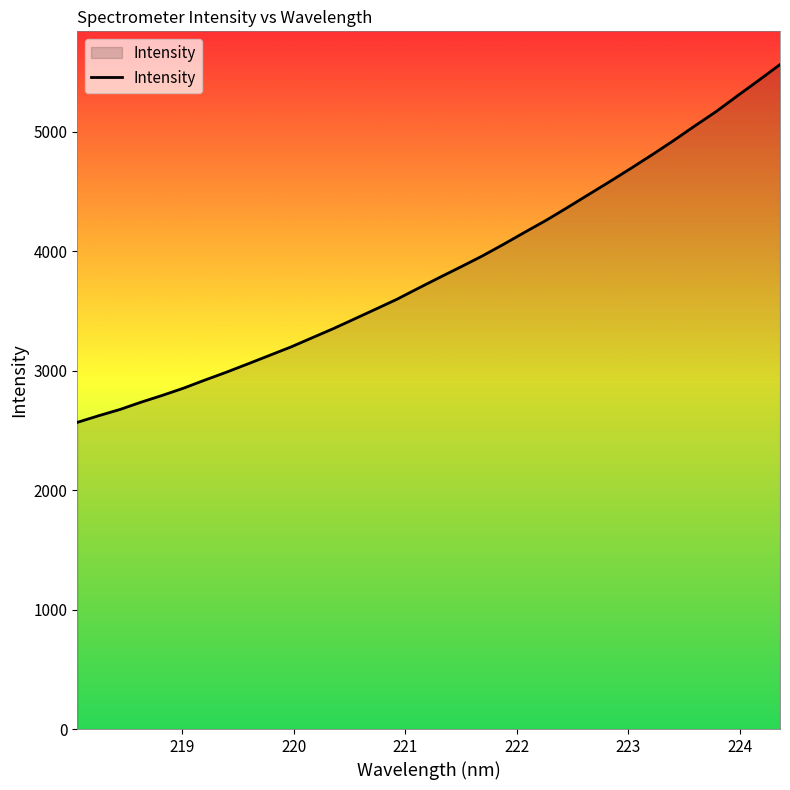

What is the difference between the maximum and minimum values?

2994.3